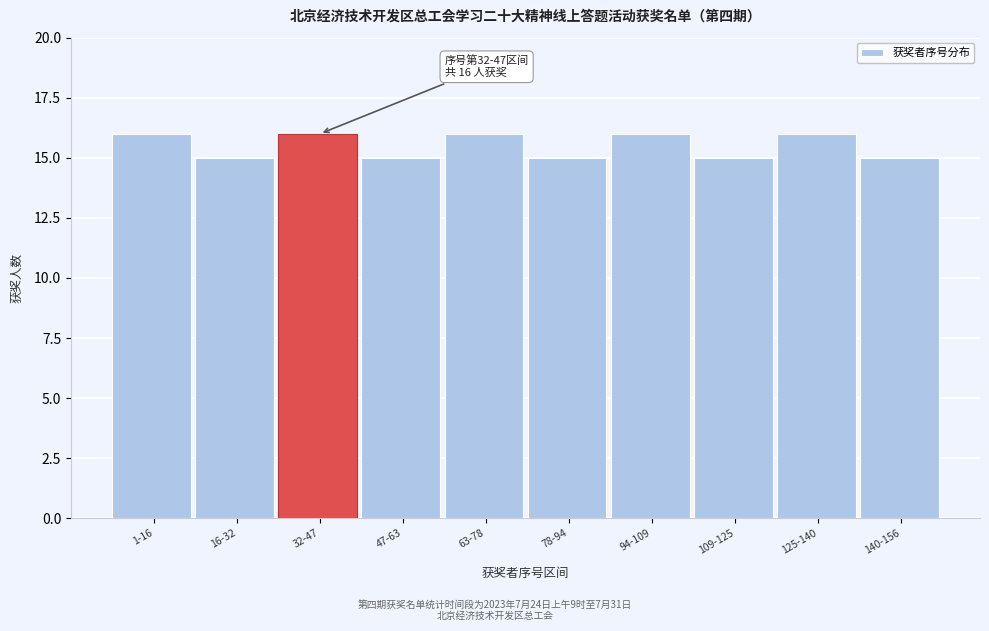

Reading right to left, what are all the values shown in this chart?

15	16	15	16	15	16	15	16	15	16